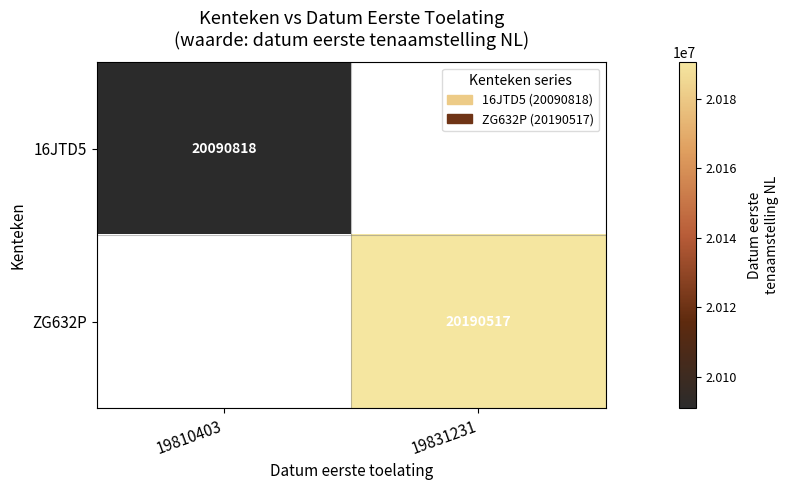

The ZG632P series shows 20190517 at 19831231. True or false?

True